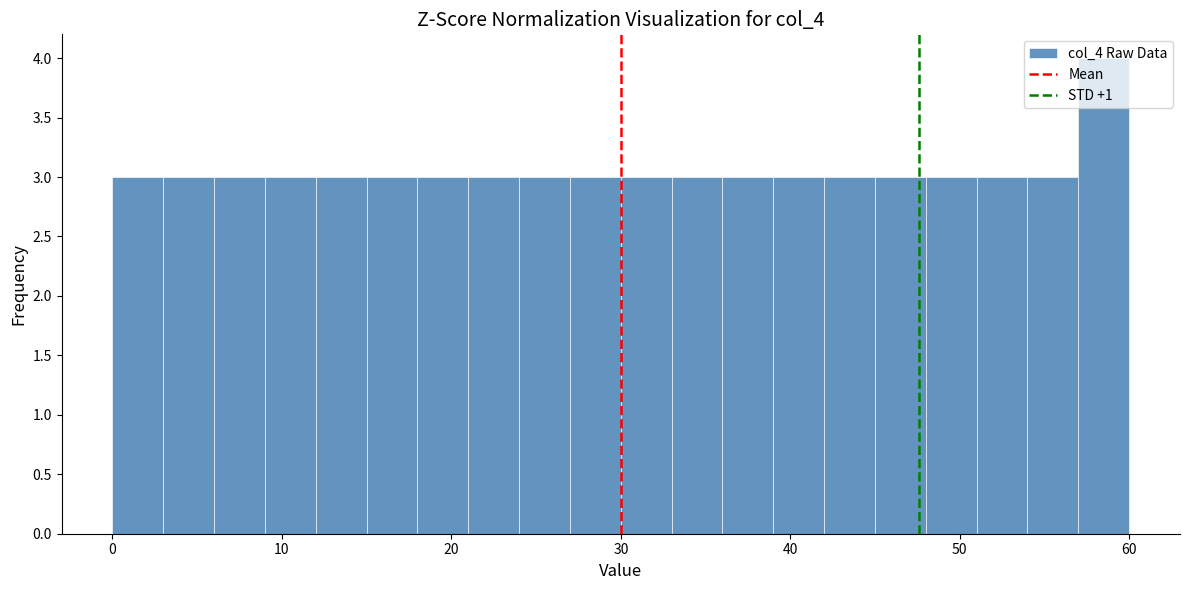

Read against the x-axis, roughly where is the centre of the tallest bar?

59